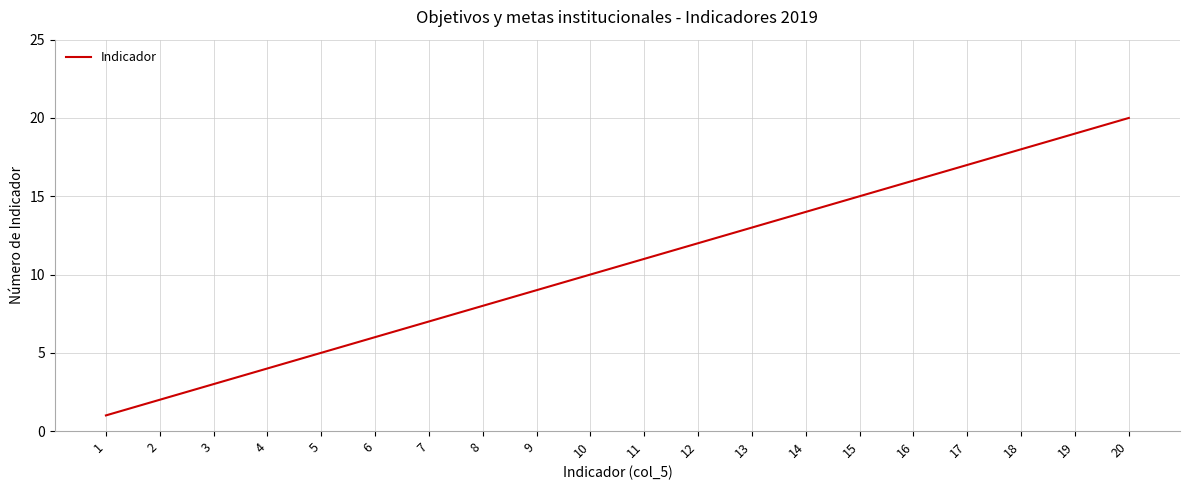

Is it true that the value at 11 is 11?

True